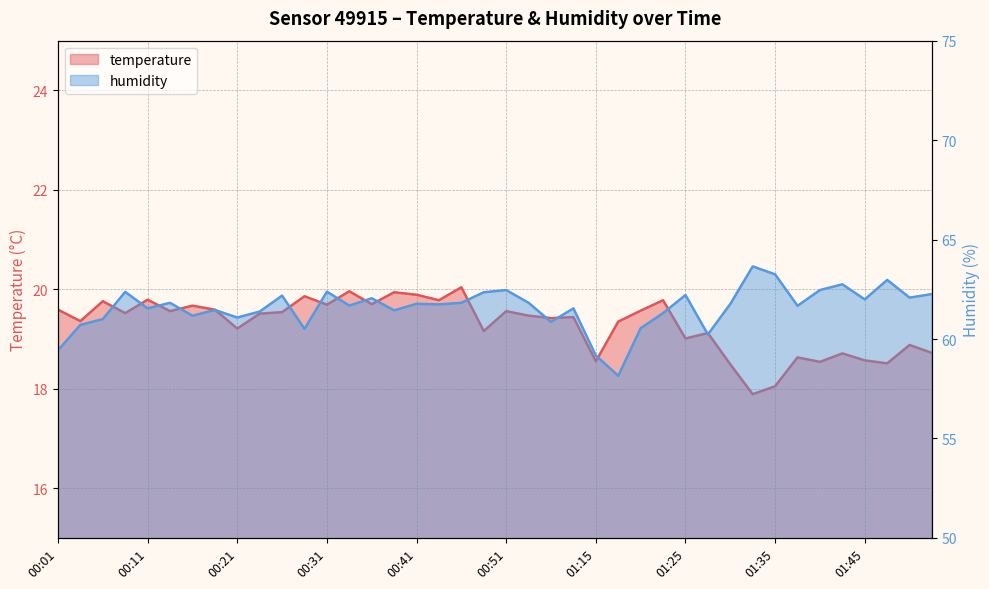

Does the chart have visible grid lines?

Yes